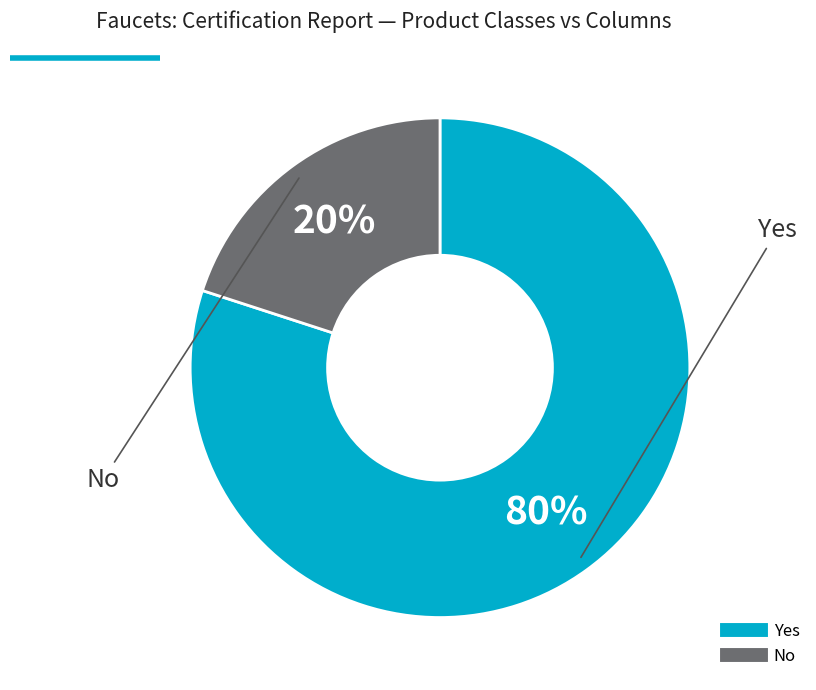

To the nearest percent, what is the average slice percentage?

50%